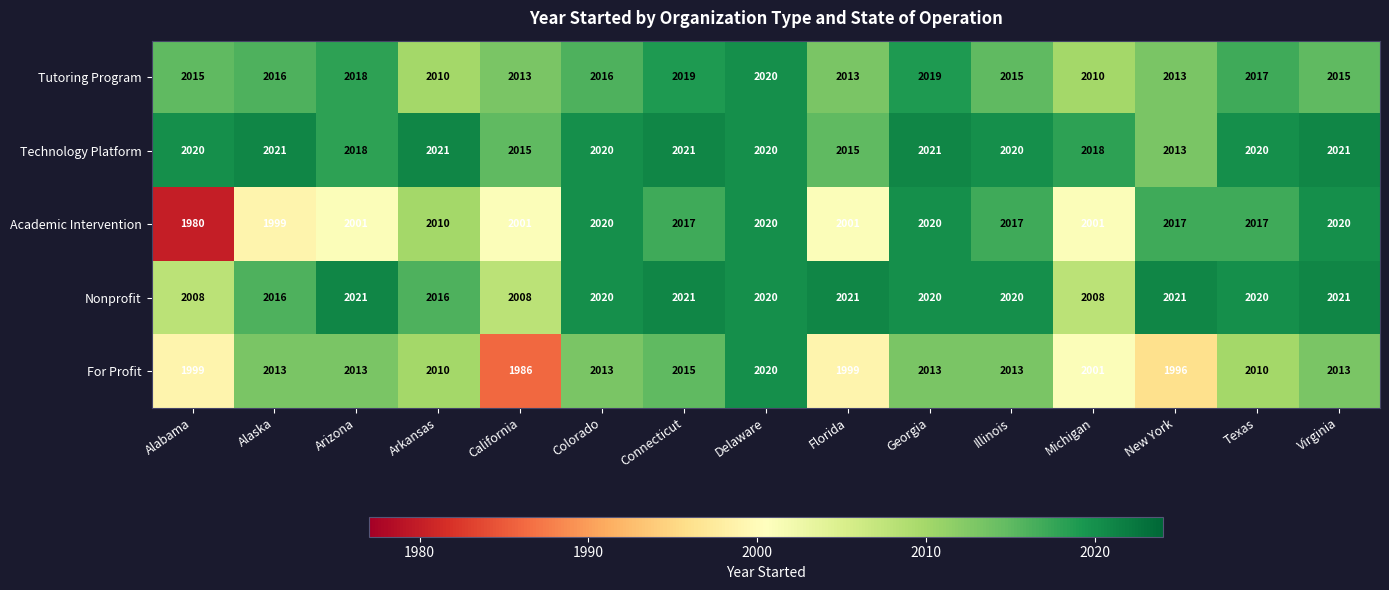

What is the difference between the Nonprofit values at Georgia and Michigan?

12